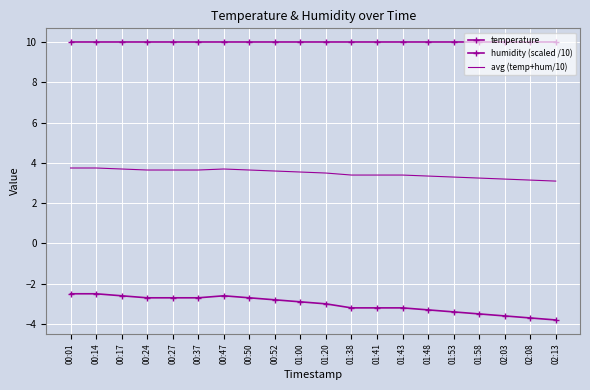

True or false: humidity (scaled /10) and avg (temp+hum/10) intersect in this chart.

False